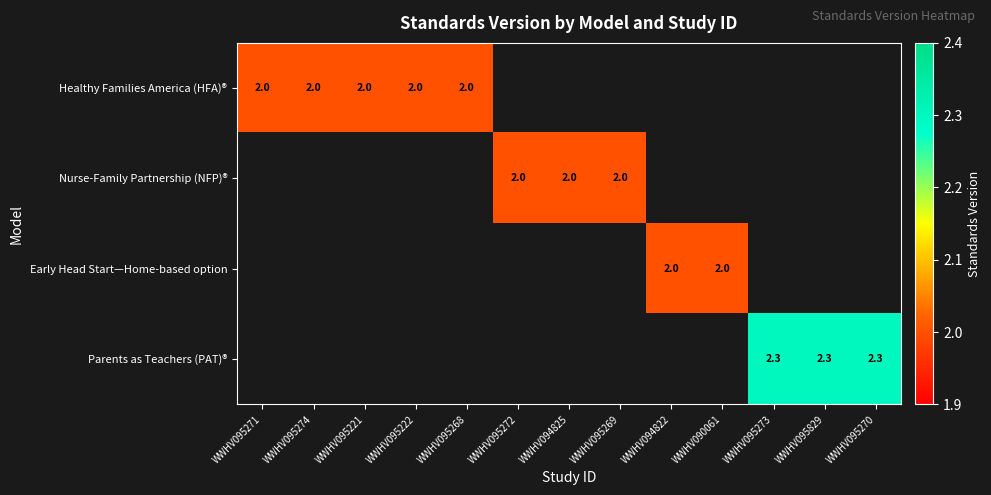

True or false: Early Head Start—Home-based option has a value of 2.0 at WWHV094822.

True